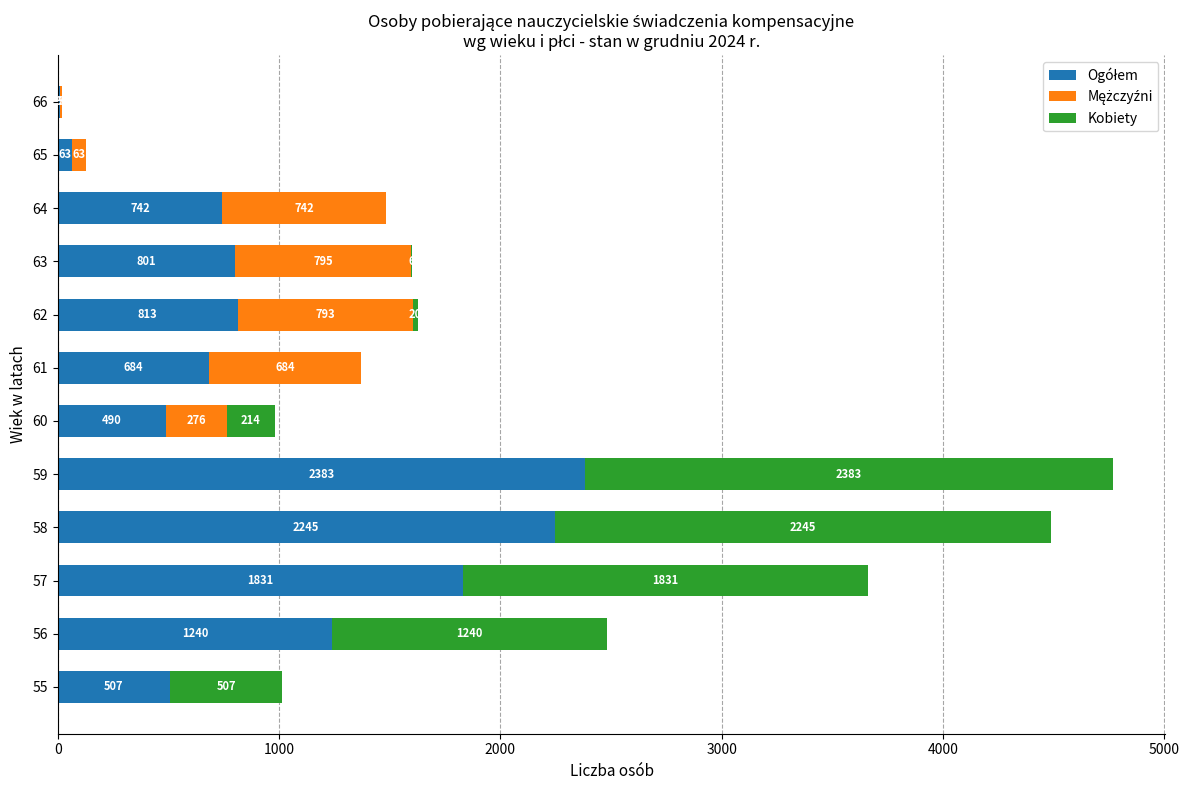

How many distinct data groups are displayed?

3